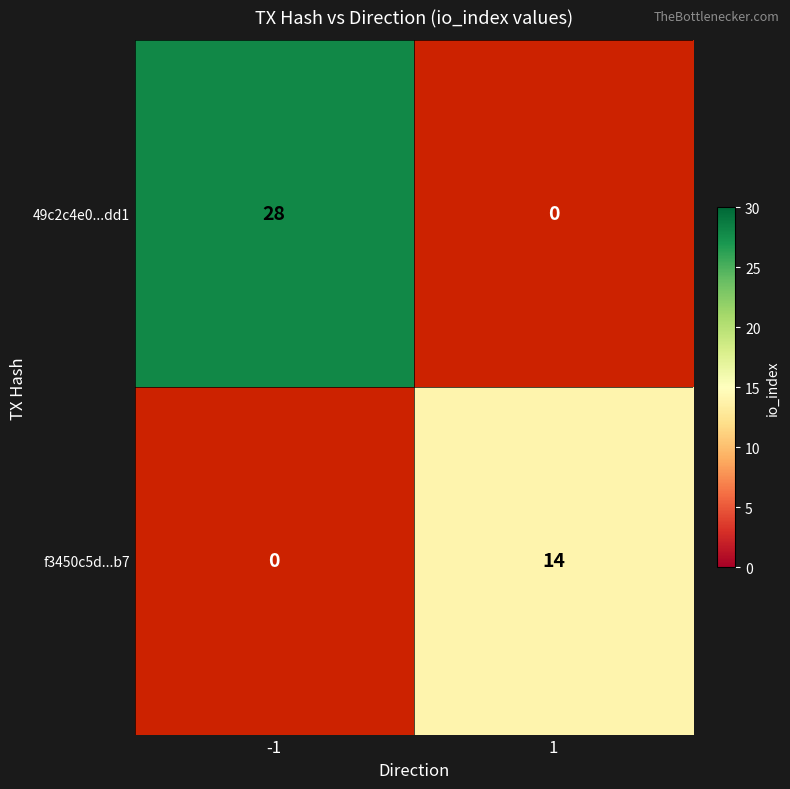

True or false: 49c2c4e0...dd1 has a value of -13 at 1.

False